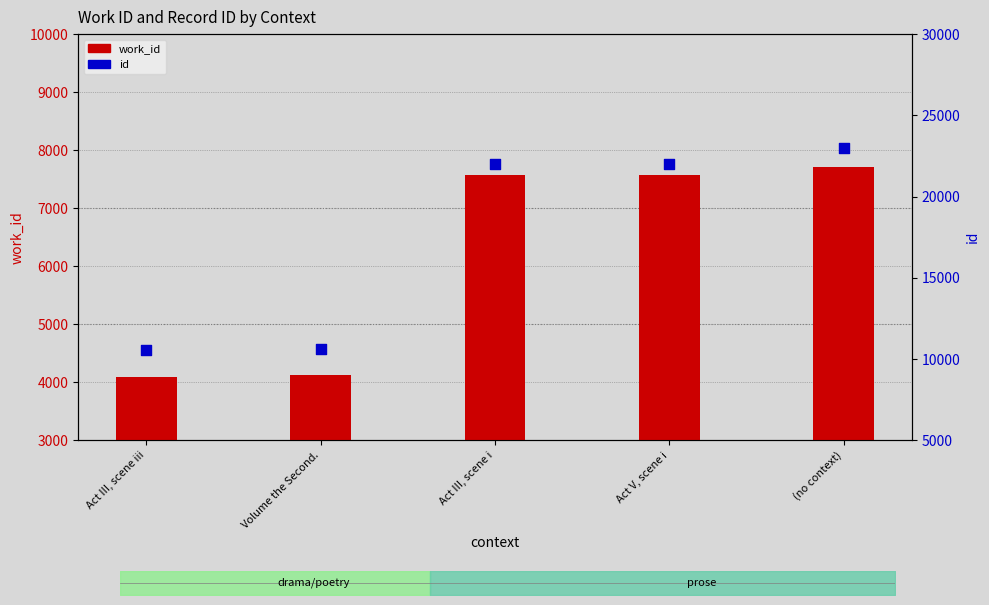

Which series reaches the maximum Y coordinate?

id